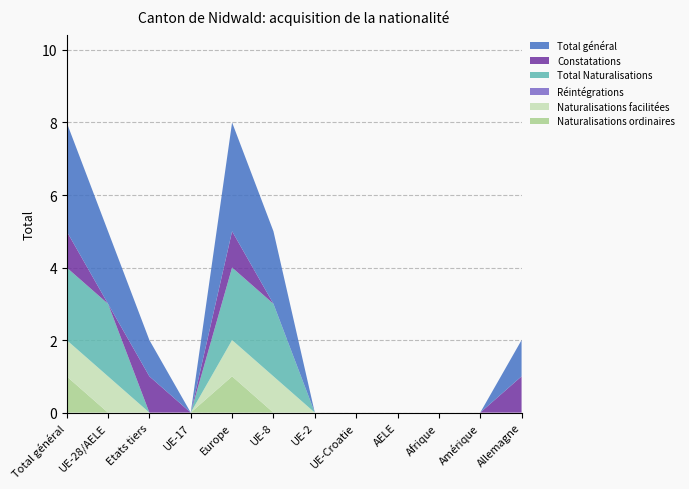

Reading left to right, what are all the values shown in this chart?

Naturalisations ordinaires: Total général=1	UE-28/AELE=0	Etats tiers=0	UE-17=0	Europe=1	UE-8=0	UE-2=0	UE-Croatie=0	AELE=0	Afrique=0	Amérique=0	Allemagne=0
Naturalisations facilitées: Total général=1	UE-28/AELE=1	Etats tiers=0	UE-17=0	Europe=1	UE-8=1	UE-2=0	UE-Croatie=0	AELE=0	Afrique=0	Amérique=0	Allemagne=0
Réintégrations: Total général=0	UE-28/AELE=0	Etats tiers=0	UE-17=0	Europe=0	UE-8=0	UE-2=0	UE-Croatie=0	AELE=0	Afrique=0	Amérique=0	Allemagne=0
Total Naturalisations: Total général=2	UE-28/AELE=2	Etats tiers=0	UE-17=0	Europe=2	UE-8=2	UE-2=0	UE-Croatie=0	AELE=0	Afrique=0	Amérique=0	Allemagne=0
Constatations: Total général=1	UE-28/AELE=0	Etats tiers=1	UE-17=0	Europe=1	UE-8=0	UE-2=0	UE-Croatie=0	AELE=0	Afrique=0	Amérique=0	Allemagne=1
Total général: Total général=3	UE-28/AELE=2	Etats tiers=1	UE-17=0	Europe=3	UE-8=2	UE-2=0	UE-Croatie=0	AELE=0	Afrique=0	Amérique=0	Allemagne=1